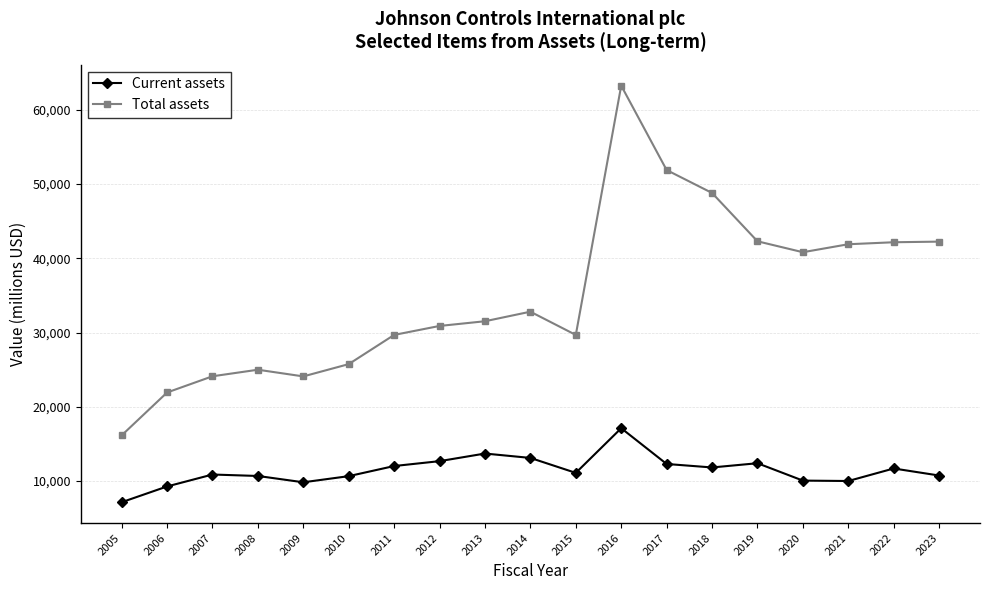

True or false: Current assets and Total assets intersect in this chart.

False